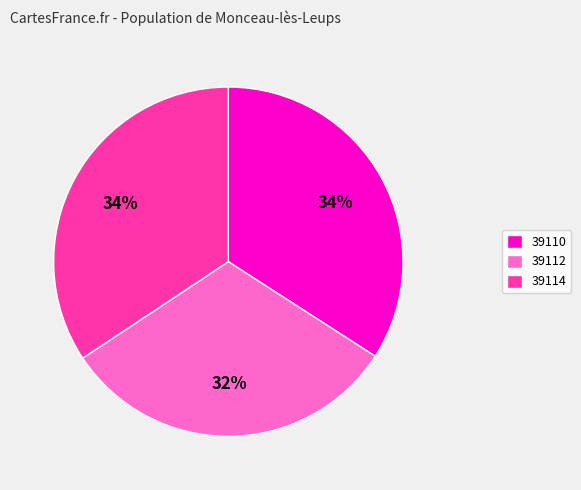

The 39114 slice represents 43% of the pie. True or false?

False